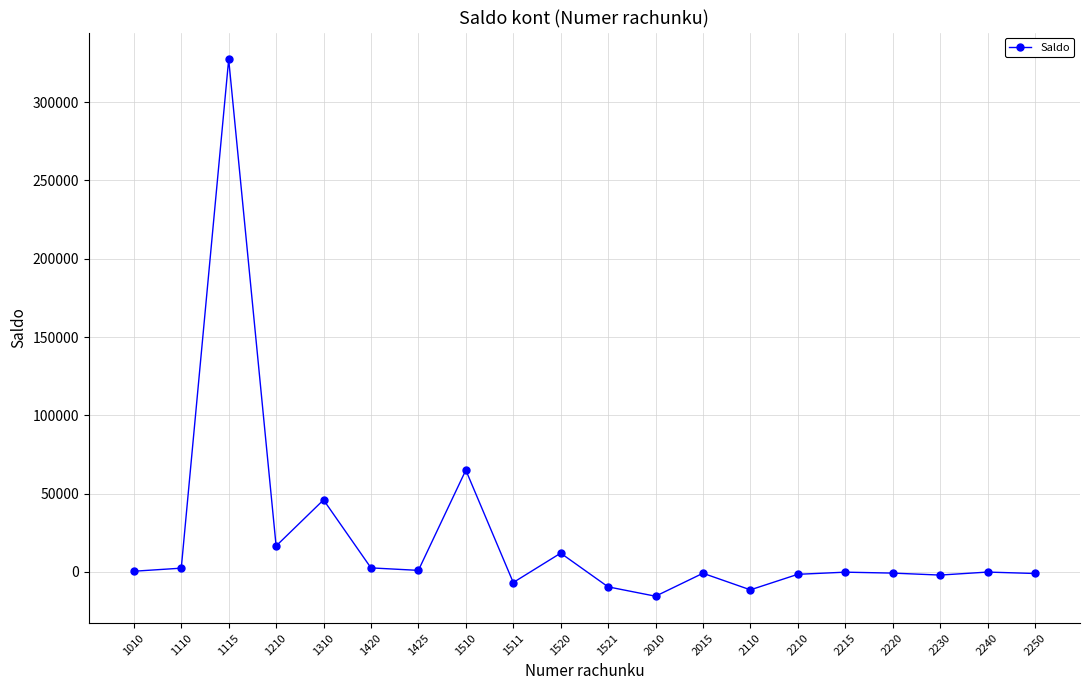

Does the chart display data point markers on the line(s)?

Yes